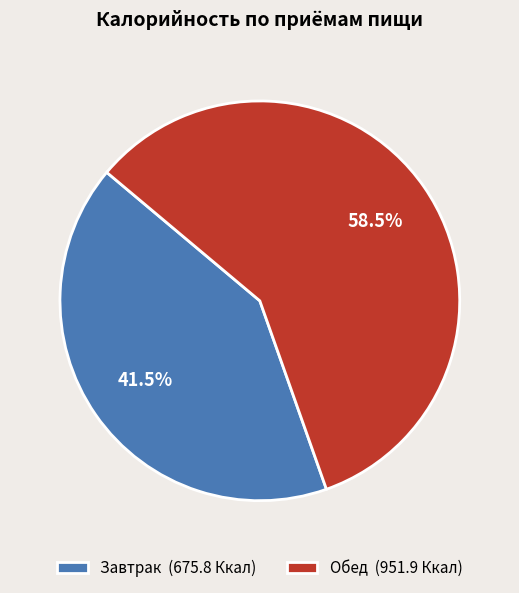

What is the smallest slice in the pie chart?

Завтрак